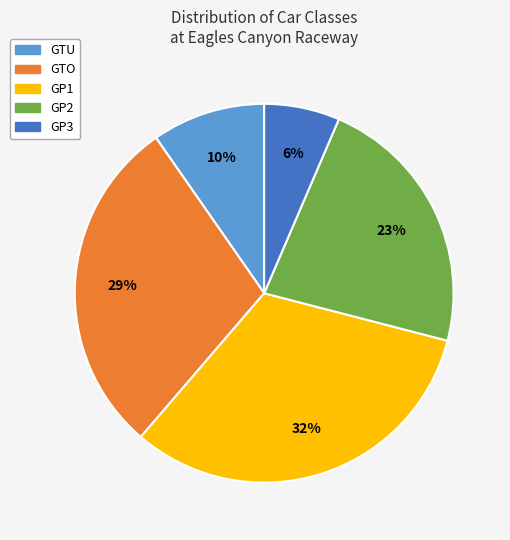

To the nearest percent, what is the average slice percentage?

20%